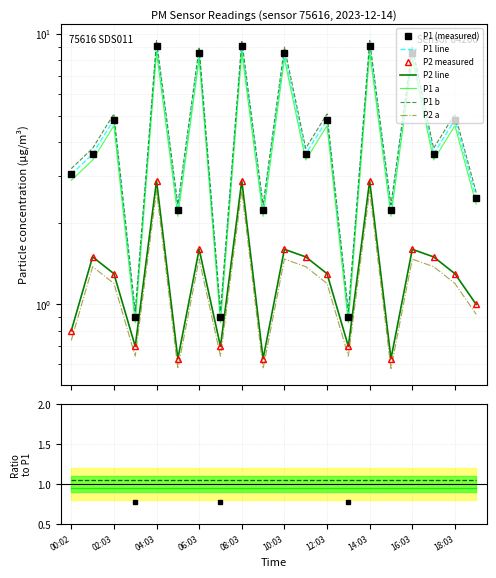

True or false: P1 and P2 intersect in this chart.

False